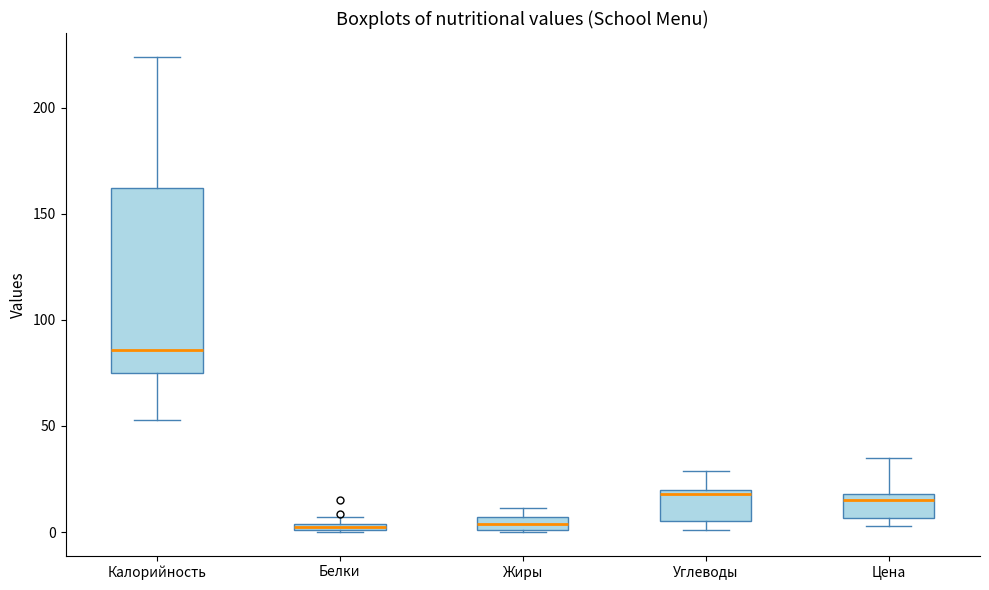

Comparing the boxes themselves (not the whiskers), which one is the tallest?

Калорийность